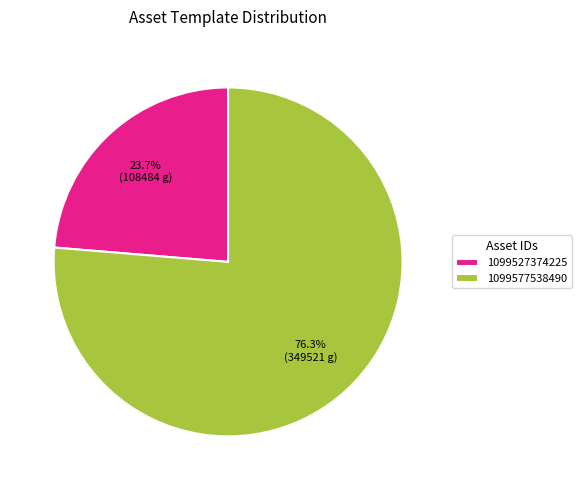

How many slices are in this pie chart?

2